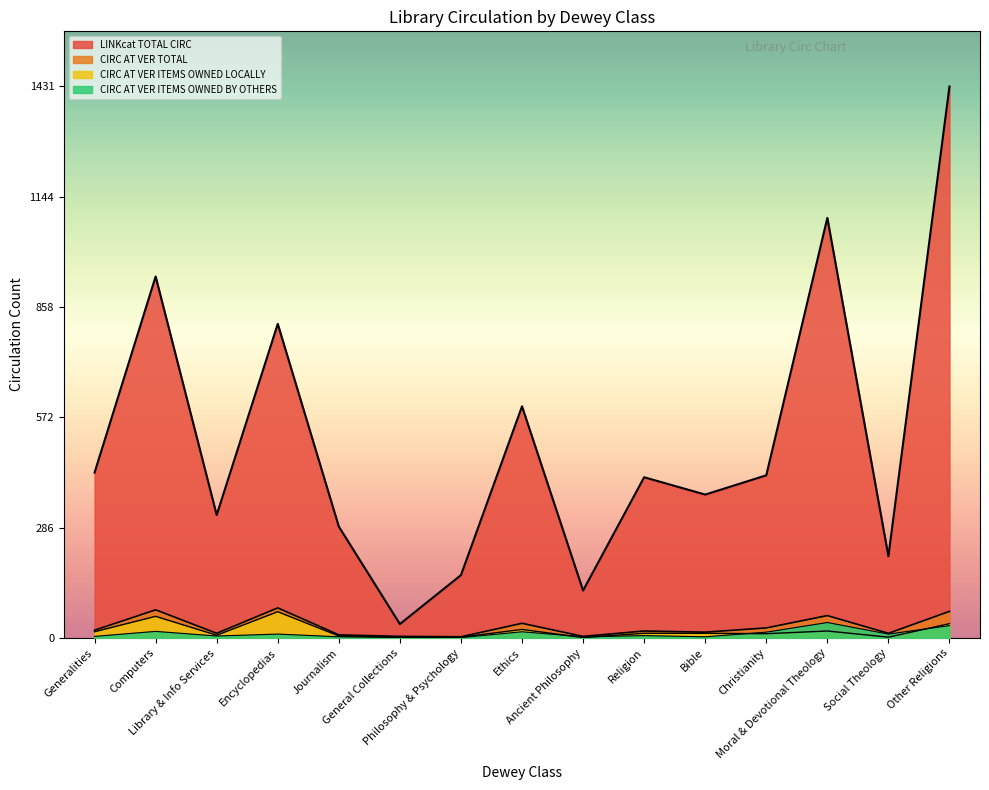

Rank the series at Library & Info Services from lowest to highest value.

CIRC AT VER ITEMS OWNED BY OTHERS, CIRC AT VER ITEMS OWNED LOCALLY, CIRC AT VER TOTAL, LINKcat TOTAL CIRC